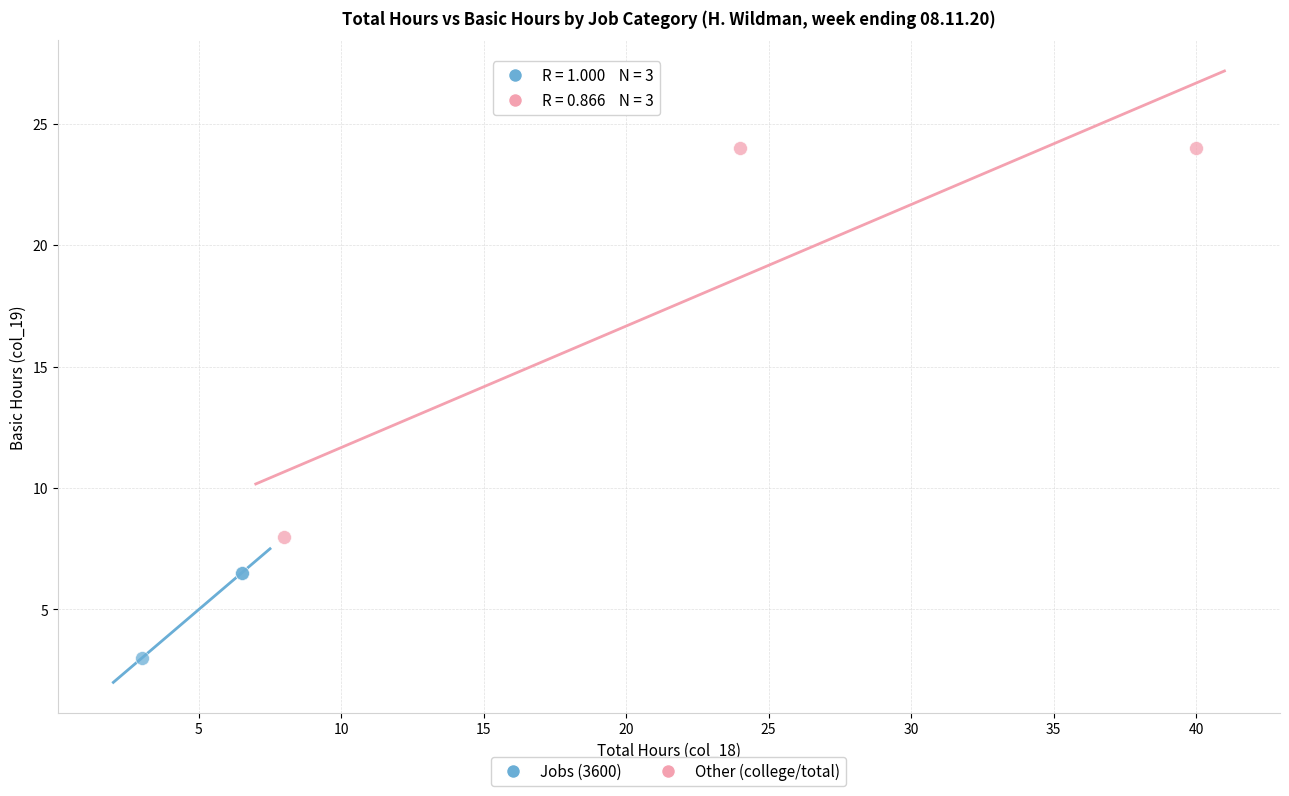

Which series contains the lowest Y value?

Jobs (3600)